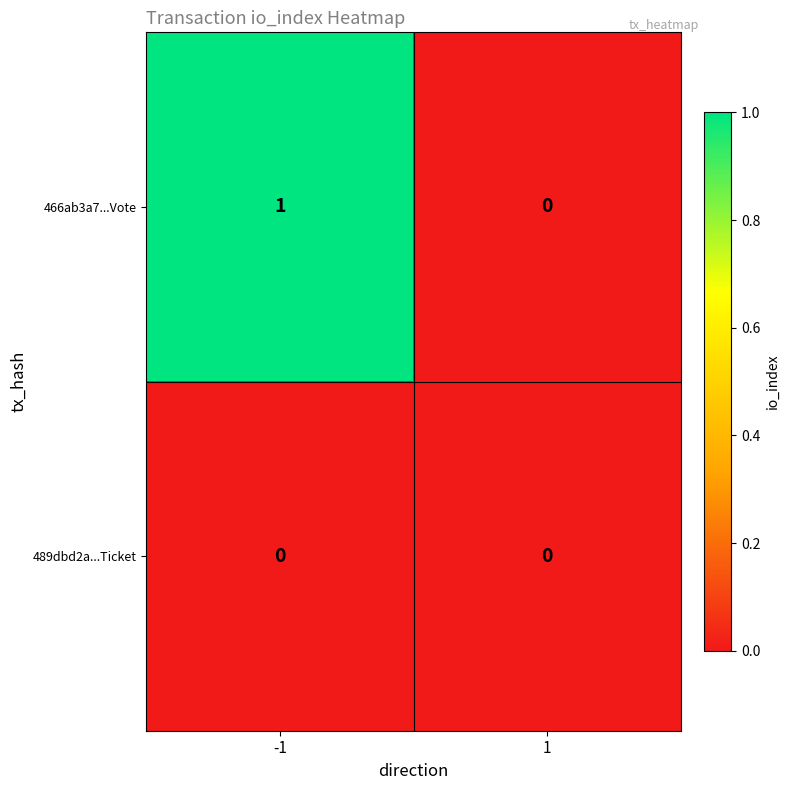

What is the greatest value displayed?

1